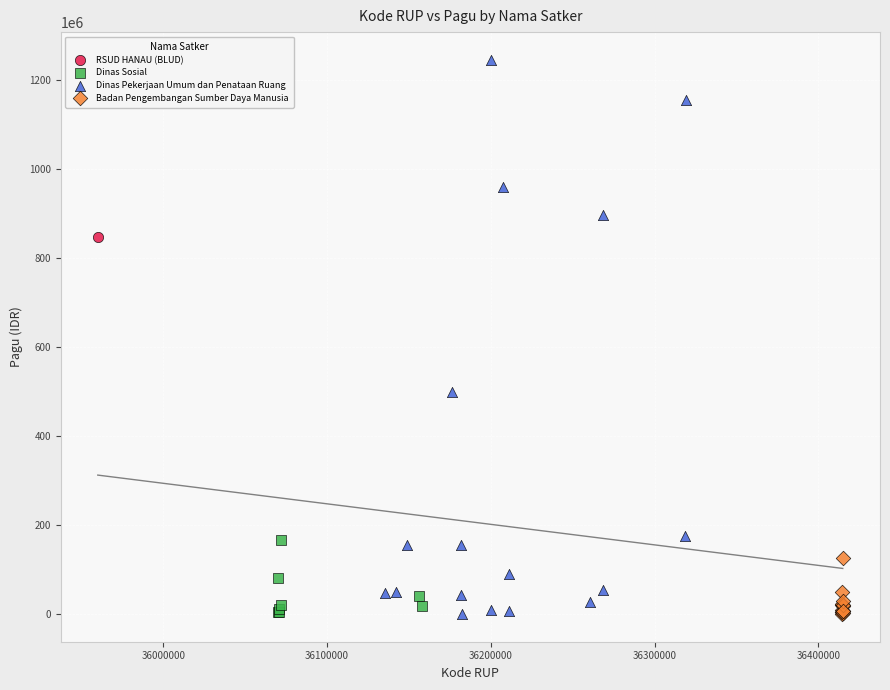

What are all the series names shown in the legend?

RSUD HANAU (BLUD), Dinas Sosial, Dinas Pekerjaan Umum dan Penataan Ruang, Badan Pengembangan Sumber Daya Manusia